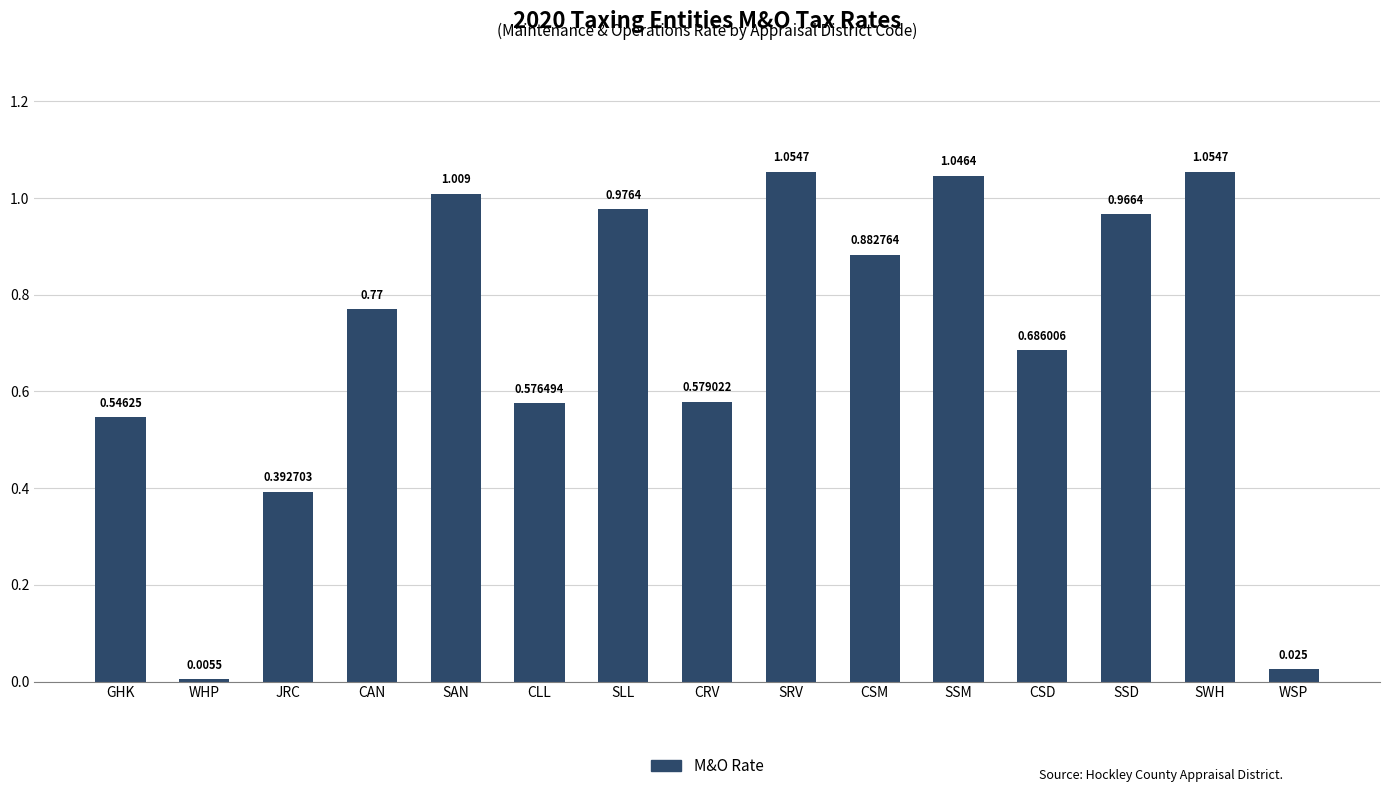

At which label is the value closest to 0?

WHP